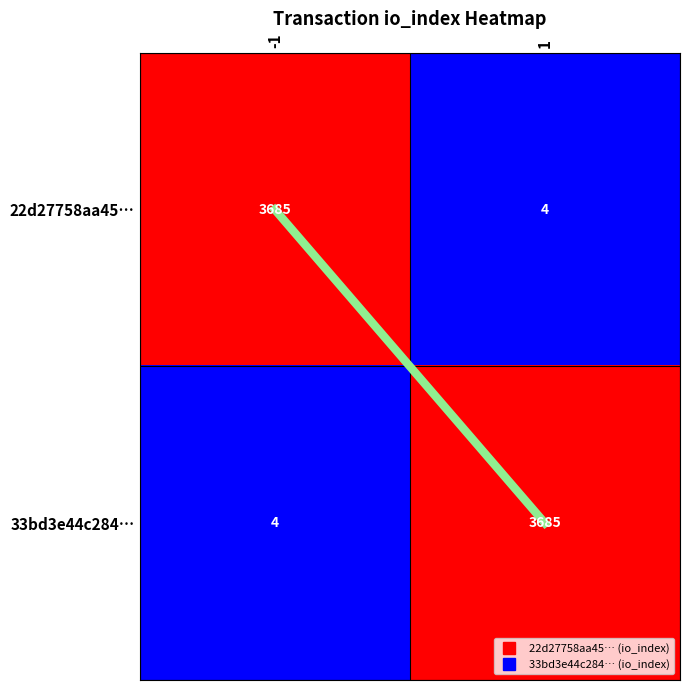

What is the greatest value displayed?

3685